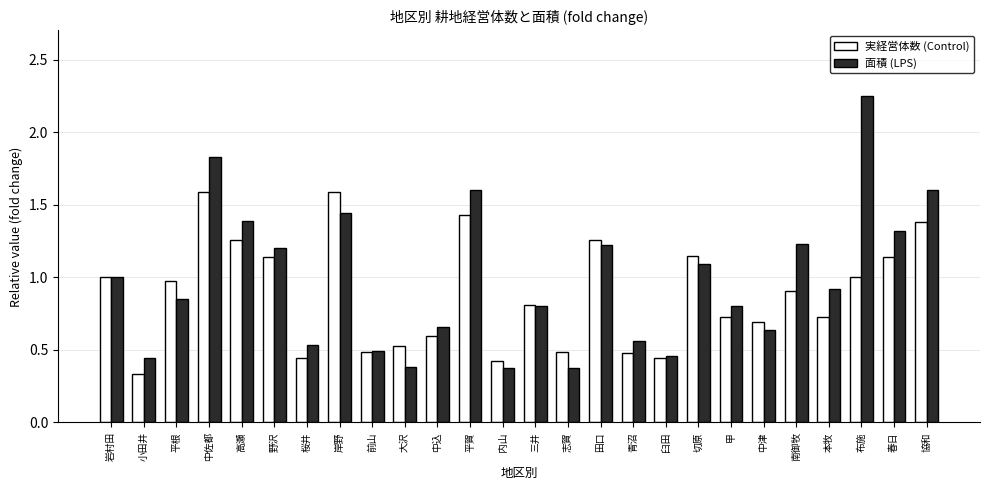

Which series changed the most between 岩村田 and 野沢?

面積 (LPS)